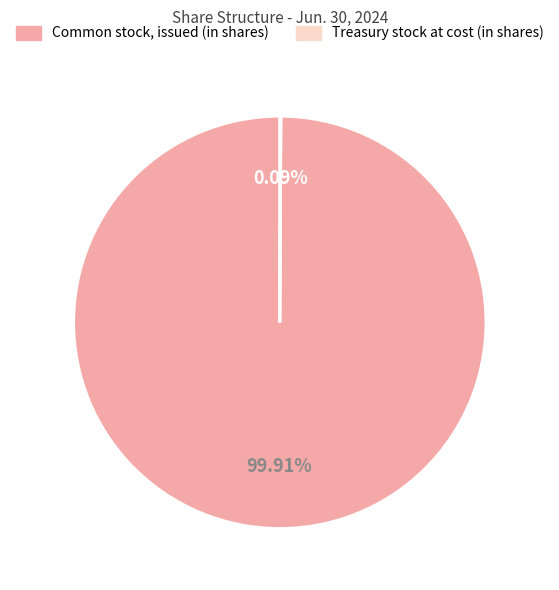

Which category has the biggest portion of the pie?

Common stock, issued (in shares)